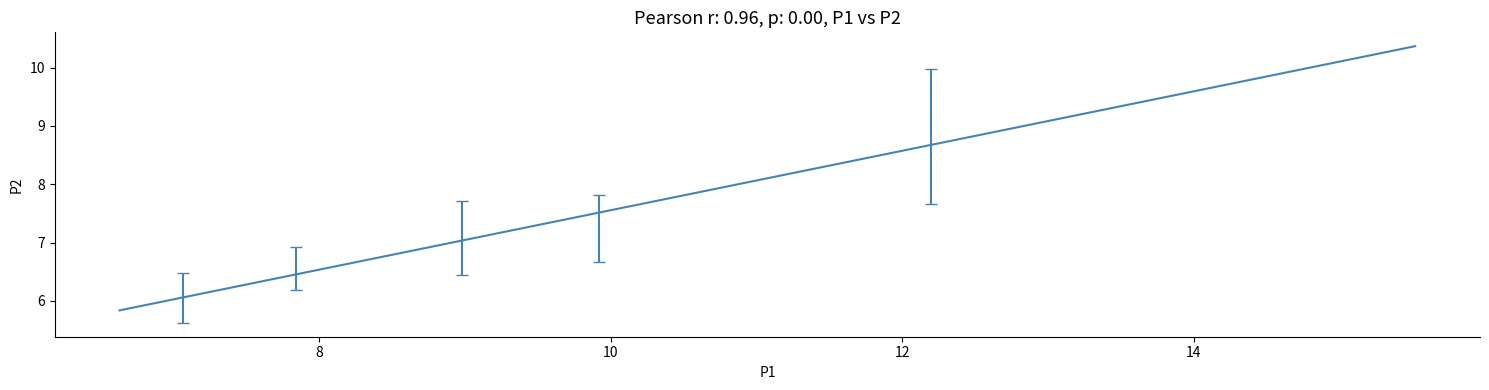

What is the difference between the maximum and minimum values?

4.5